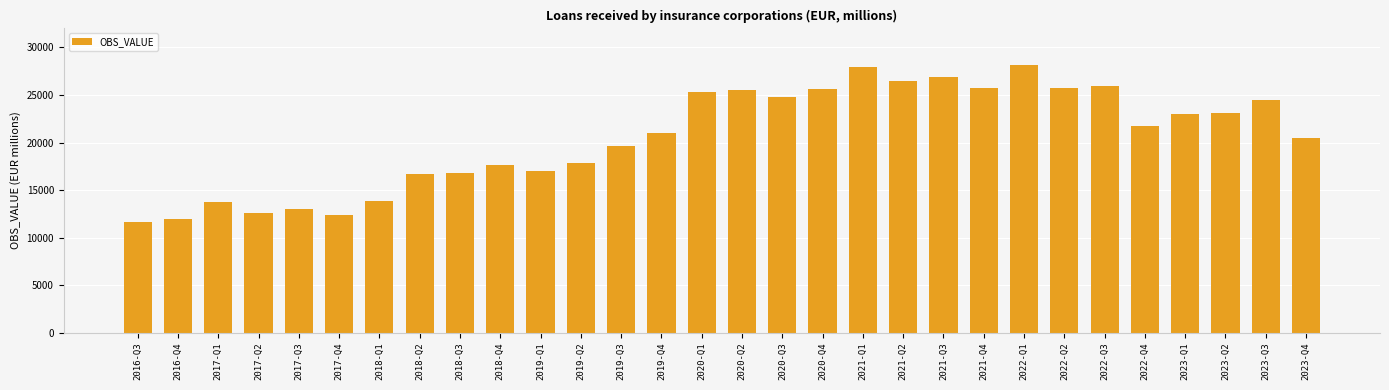

What is the label of the 29th bar from the left?

2023-Q3